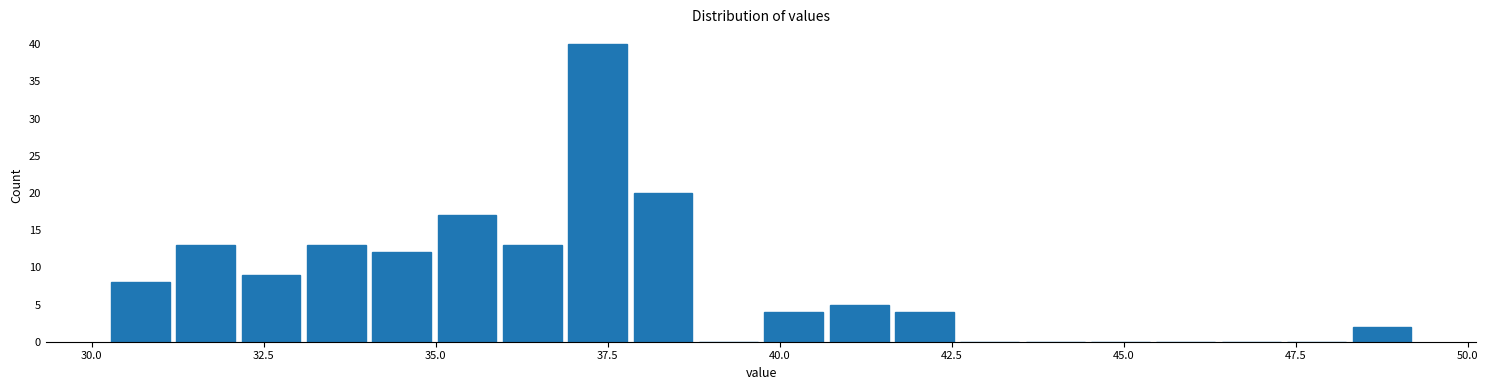

Around what value on the x-axis is the tallest bar? Give the approximate position of its centre, as read against the axis.

37.5